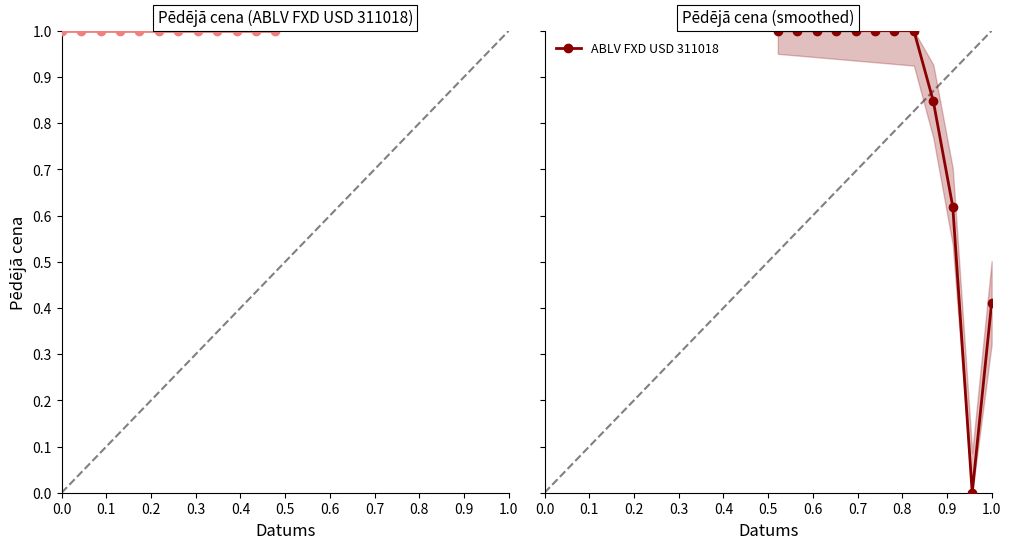

What is the sum of all values?

9.9